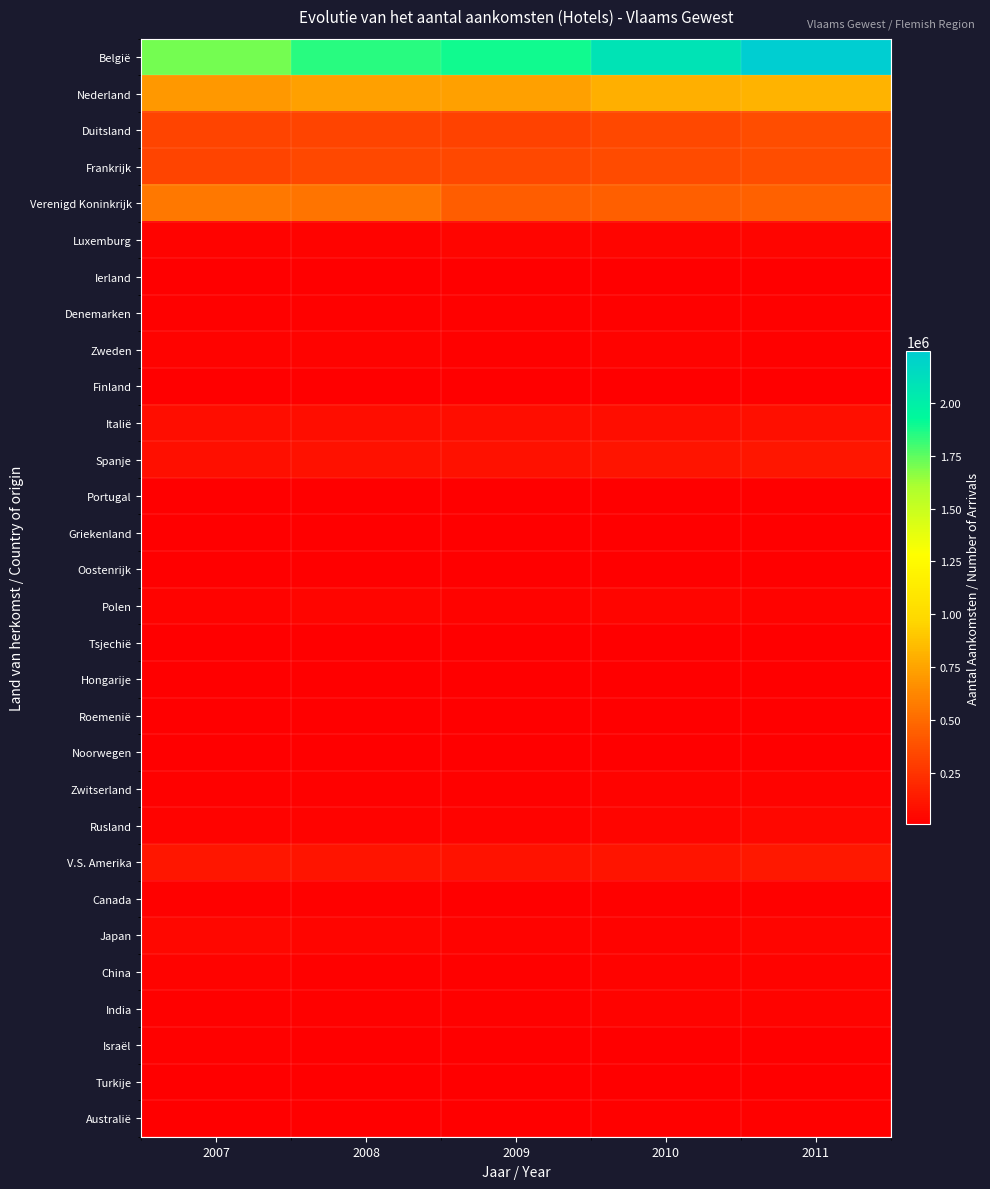

How many categories are shown in the chart?

5